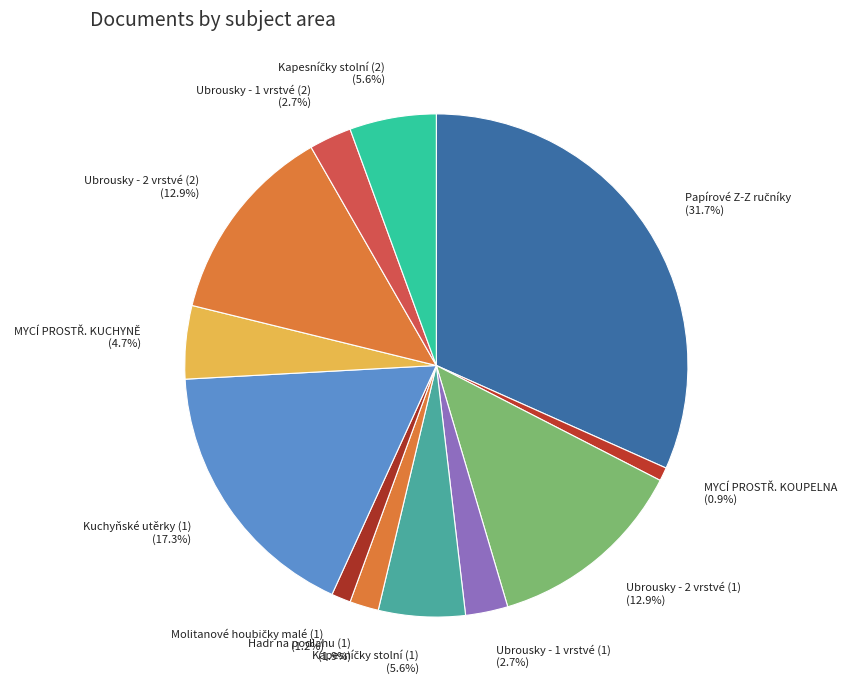

How many slices are in this pie chart?

12